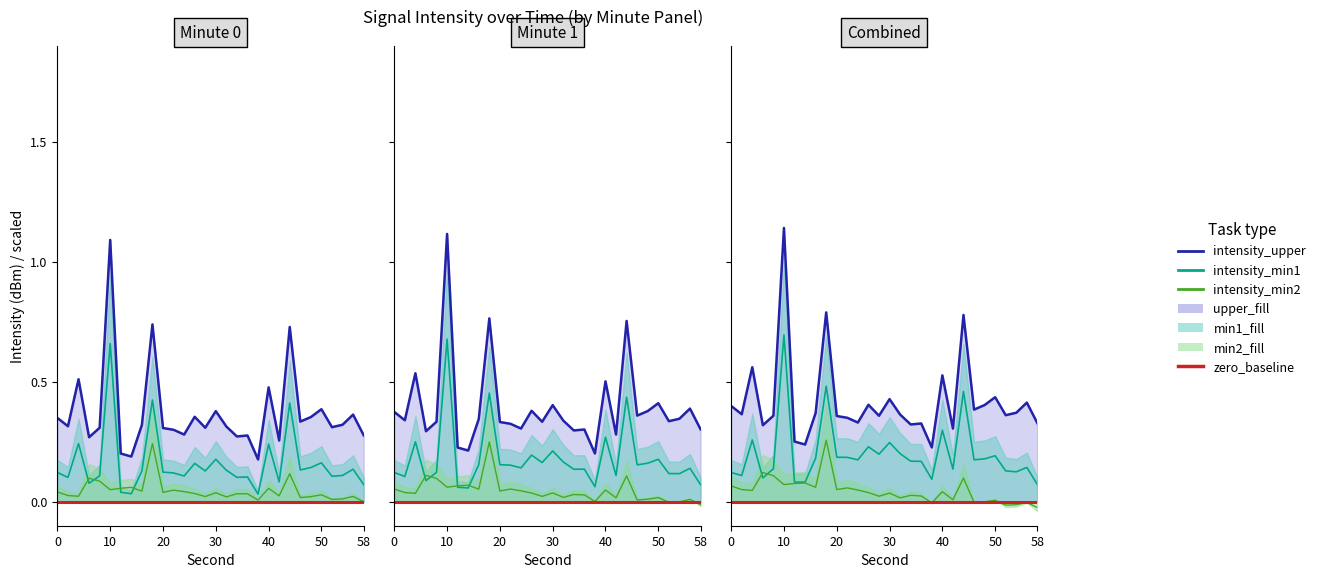

What is the sum of the intensity_upper1 values at 16 and 18?

1.1